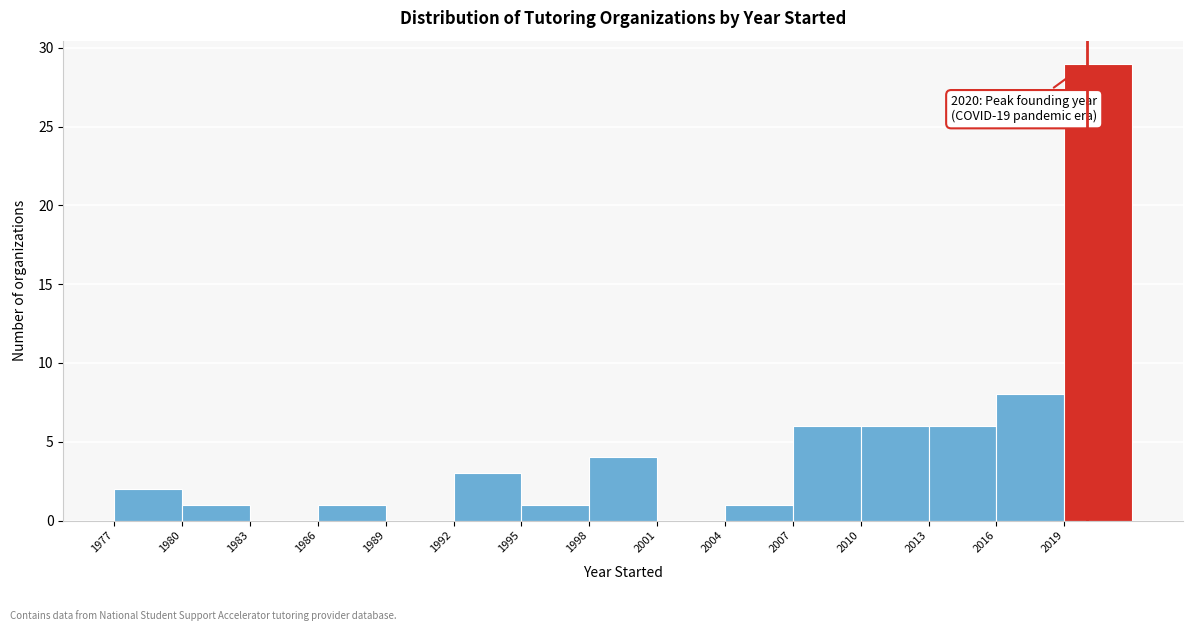

Over which range of the x-axis is the bar tallest?

2019 to 2022